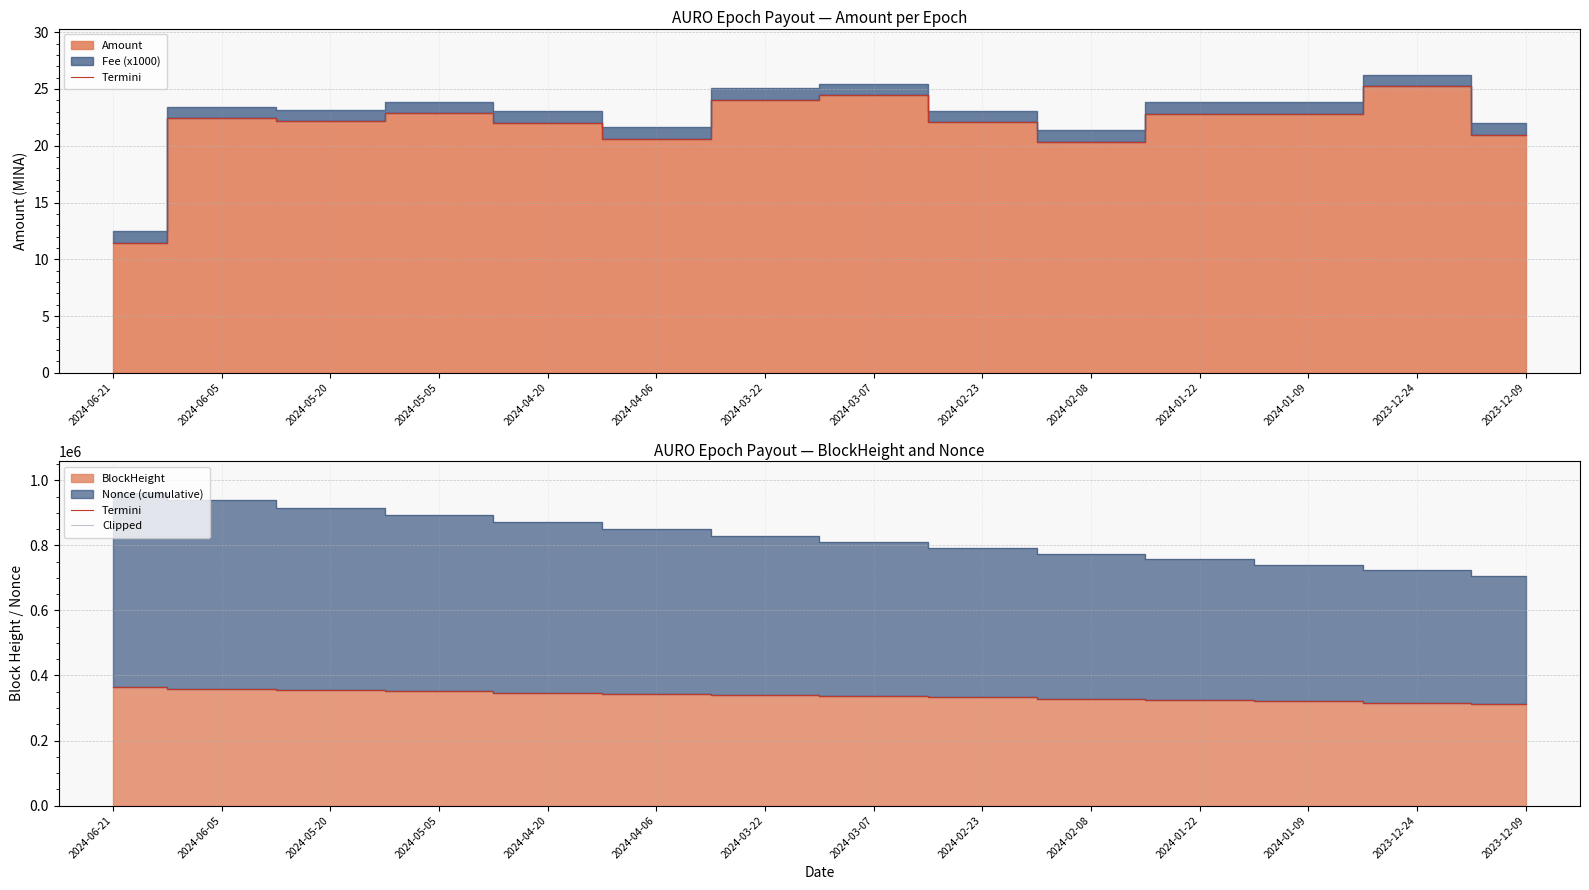

Reading left to right, what are all the values shown in this chart?

Termini: 364148	359799	355691	351631	347488	343637	339509	335832	332505	328429	324049	320462	316385	312416
Clipped: 962460	939191	916460	894049	872669	851257	830080	810594	791913	774090	756671	740164	723307	706717